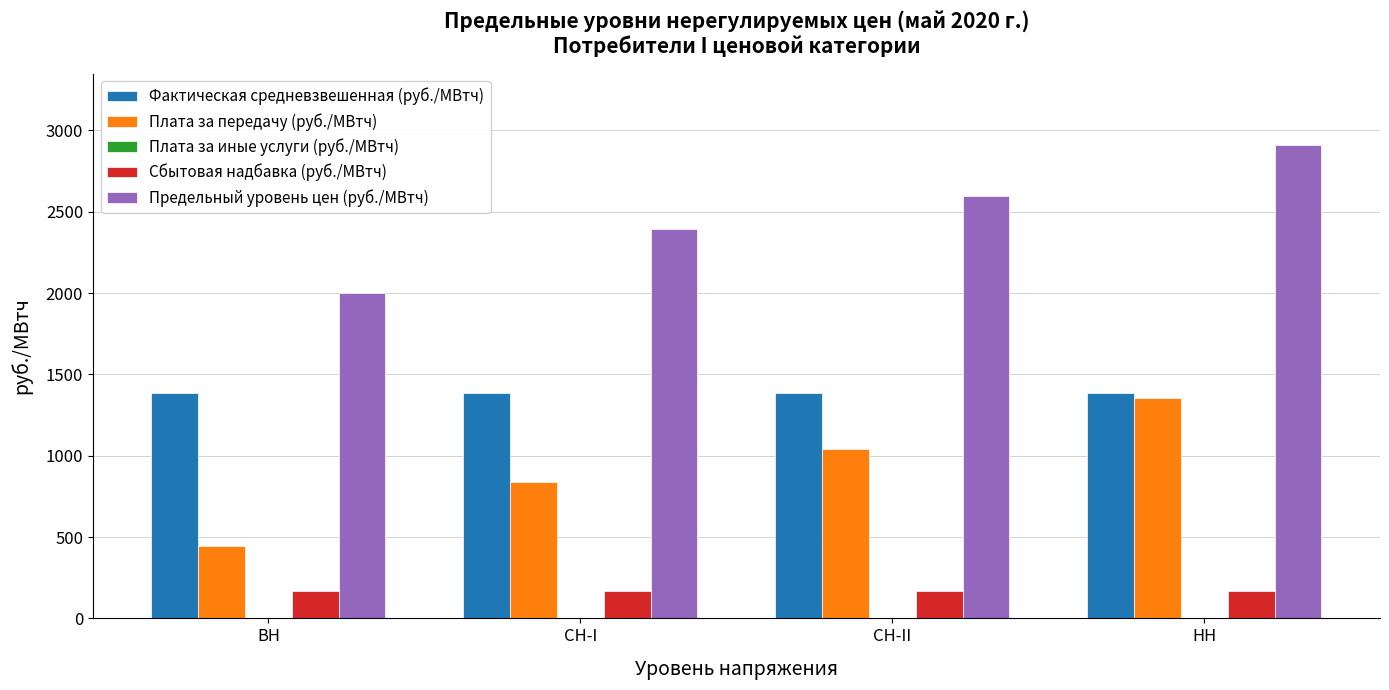

Which series has the largest total across all categories?

Предельный уровень цен (руб./МВтч)